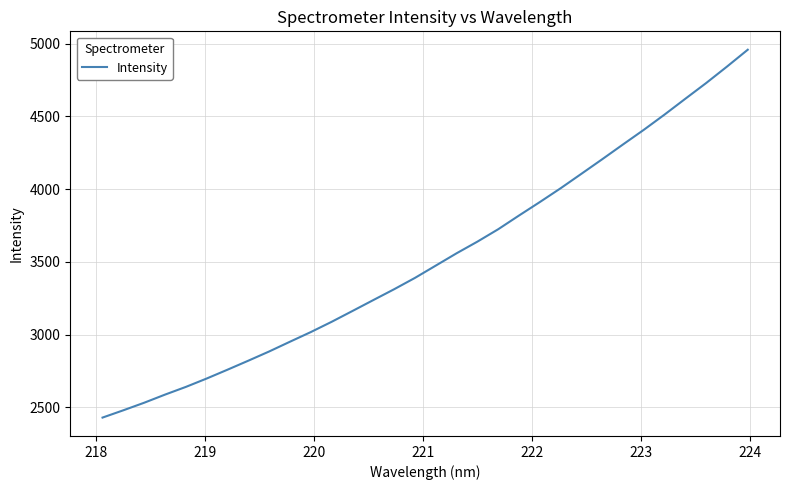

What is the smallest value displayed?

2429.7